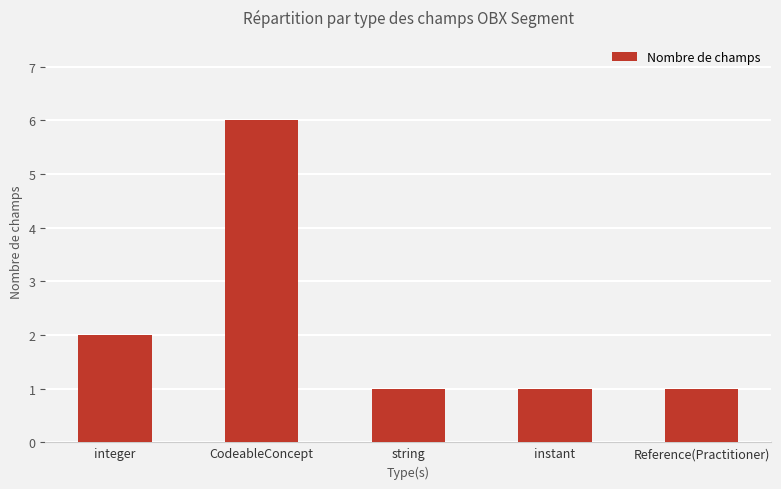

What is the greatest value displayed?

6